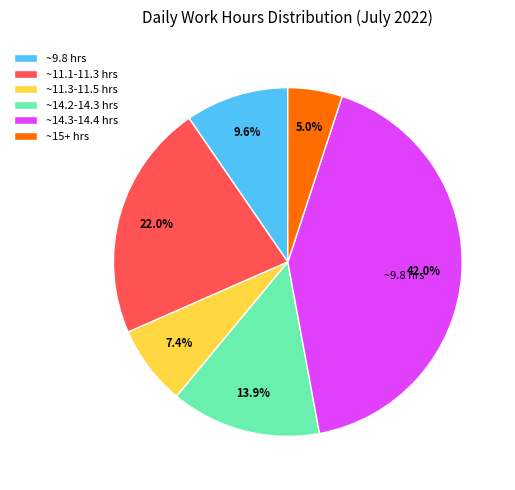

Which slice is the smallest?

~15+ hrs